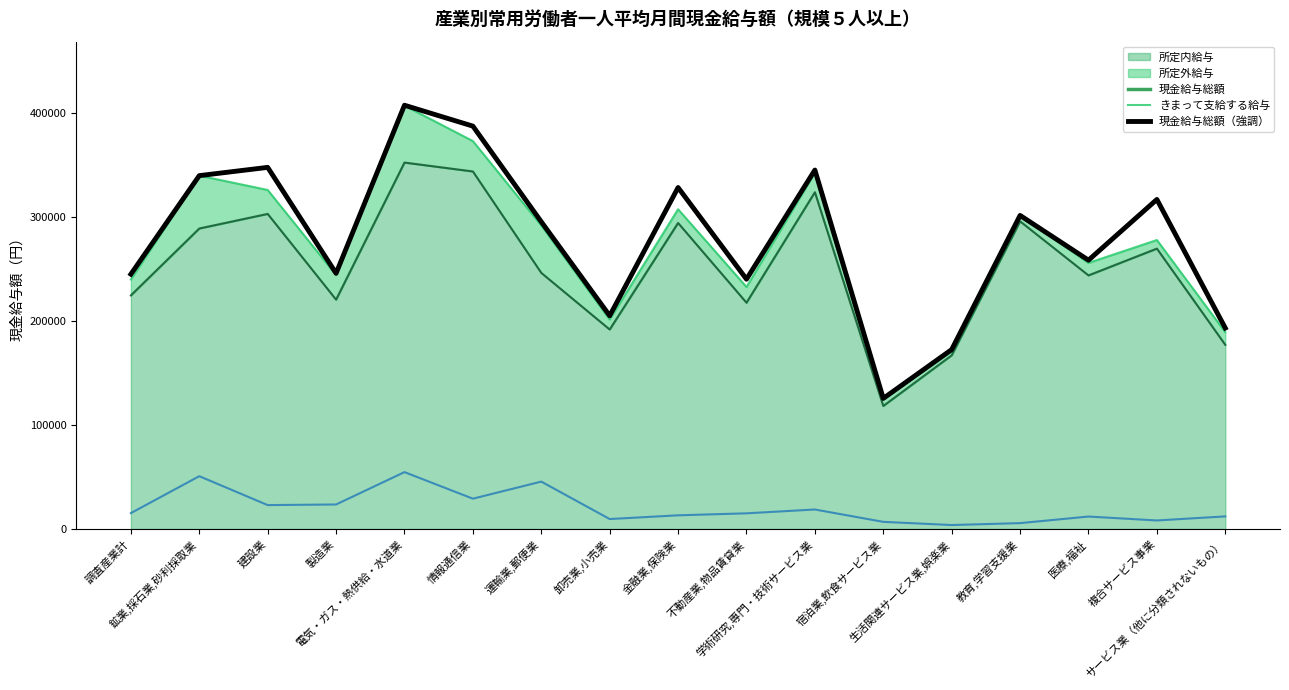

True or false: きまって支給する給与 has a value of 372946 at 情報通信業.

True